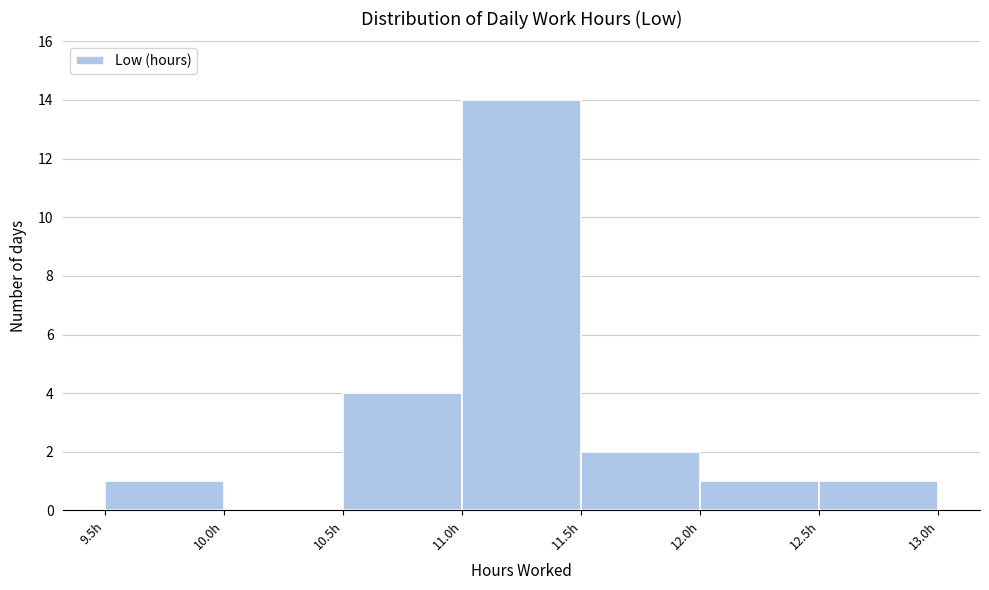

What is the height of the bar covering 11.5 to 12.0 on the x-axis? The values are not printed on the chart, so give them approximately, as read against the axis.

2